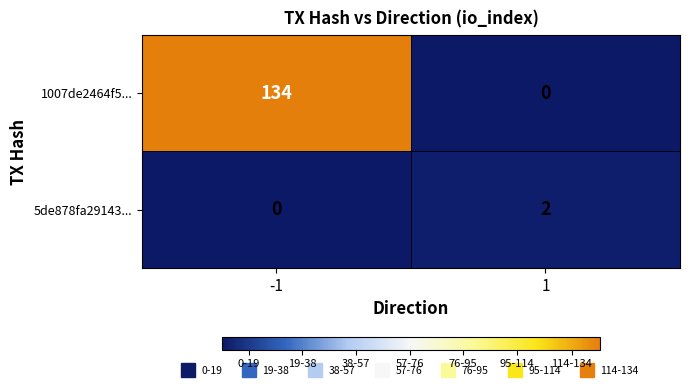

Reading left to right, what are all the values shown in this chart?

1007de2464f5...: 134	0
5de878fa29143...: 0	2